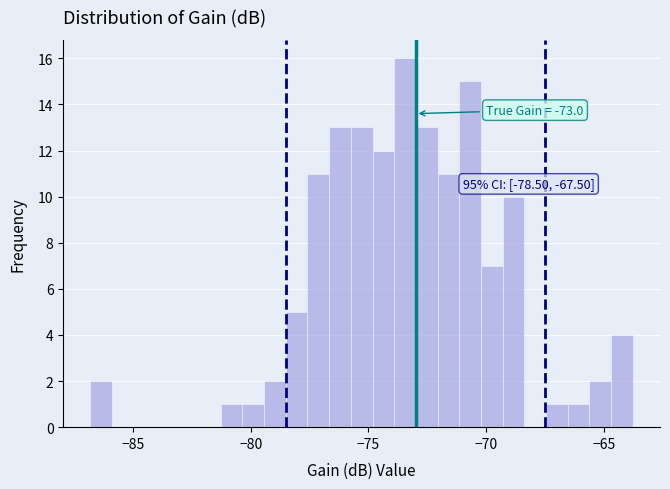

Around what value on the x-axis is the tallest bar? Give the approximate position of its centre, as read against the axis.

-73.5